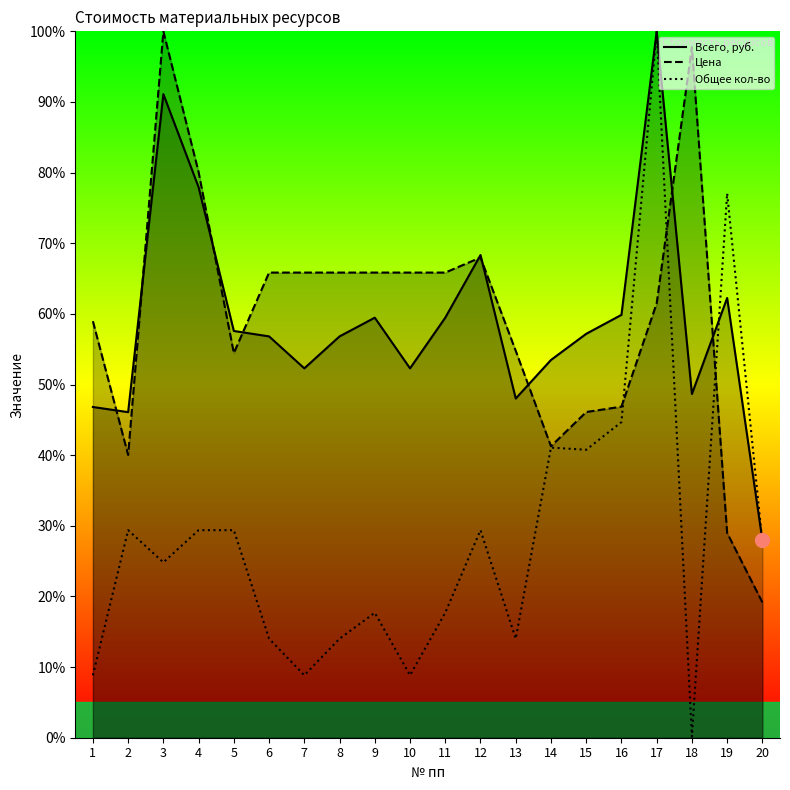

At which category does the chart reach its minimum across all series?

18